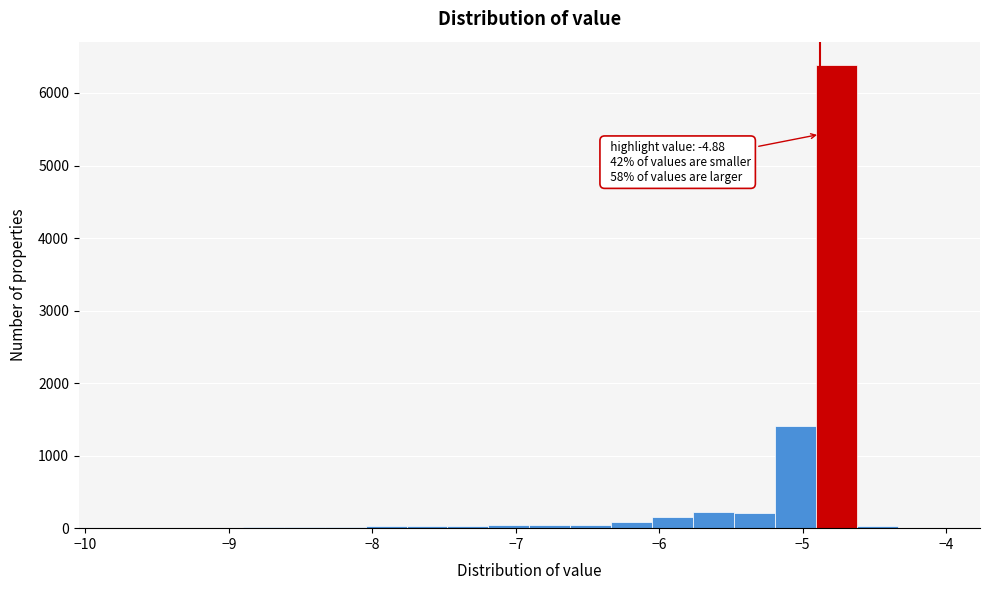

Read against the x-axis, roughly where is the centre of the tallest bar?

-4.8